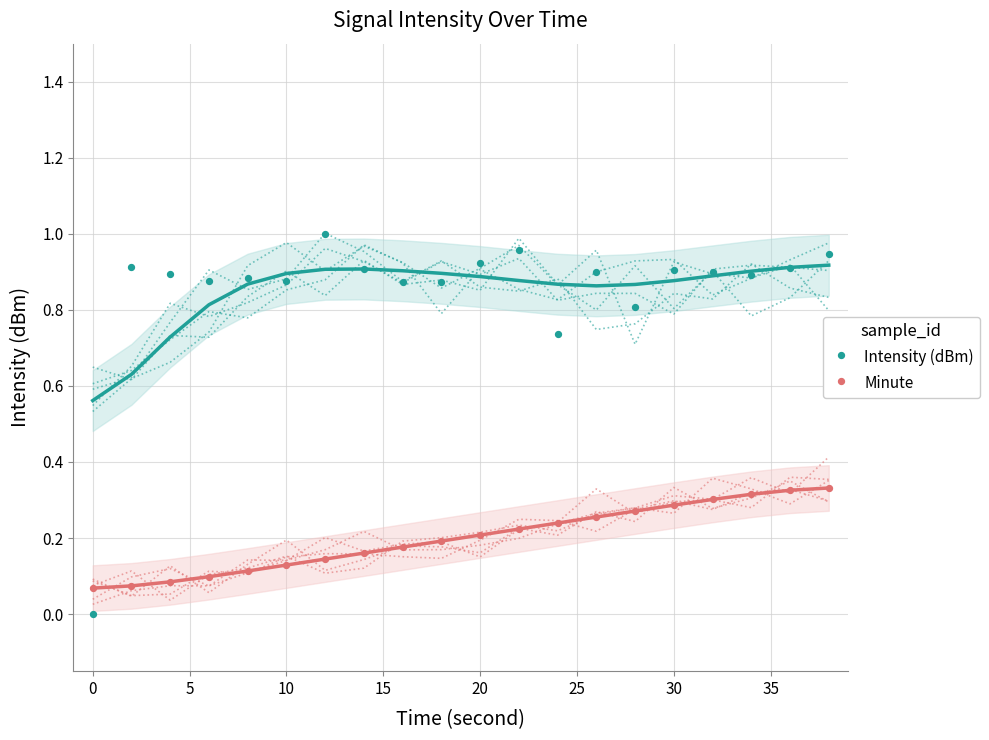

Which series contains the highest Y value?

Intensity (dBm)